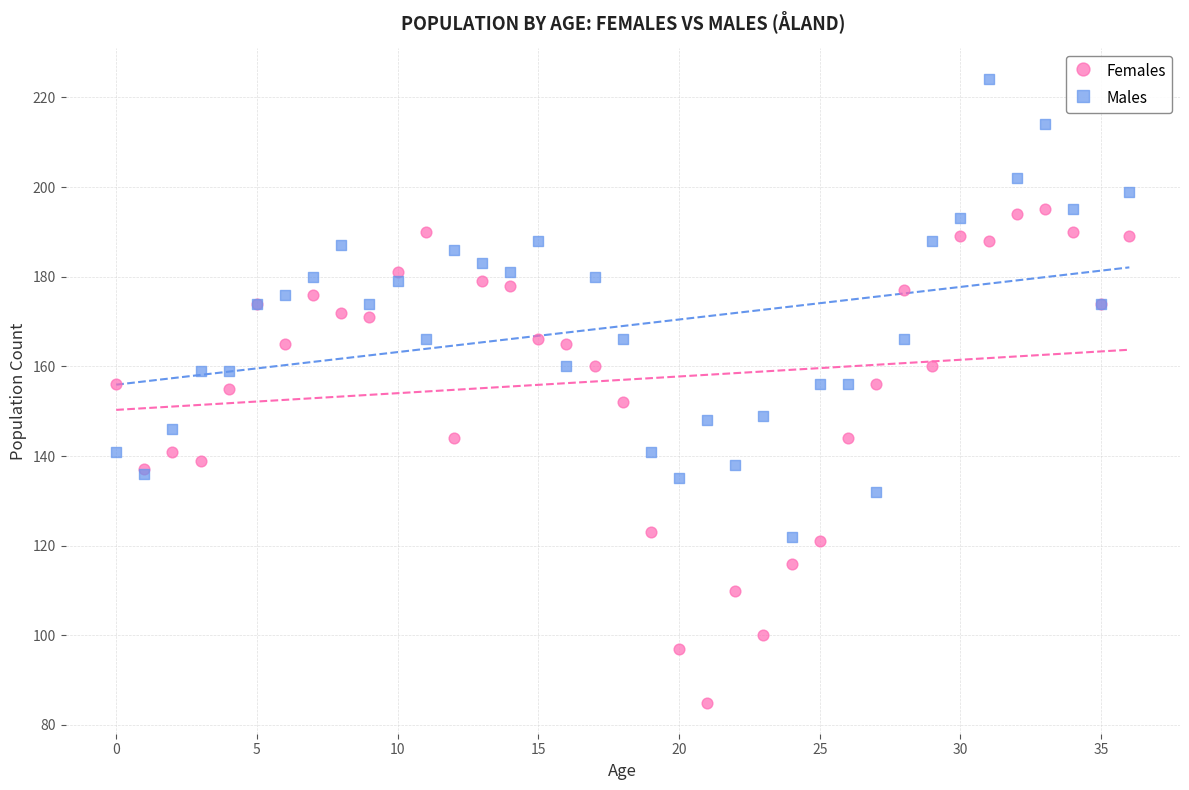

Which series contains the highest Y value?

Males